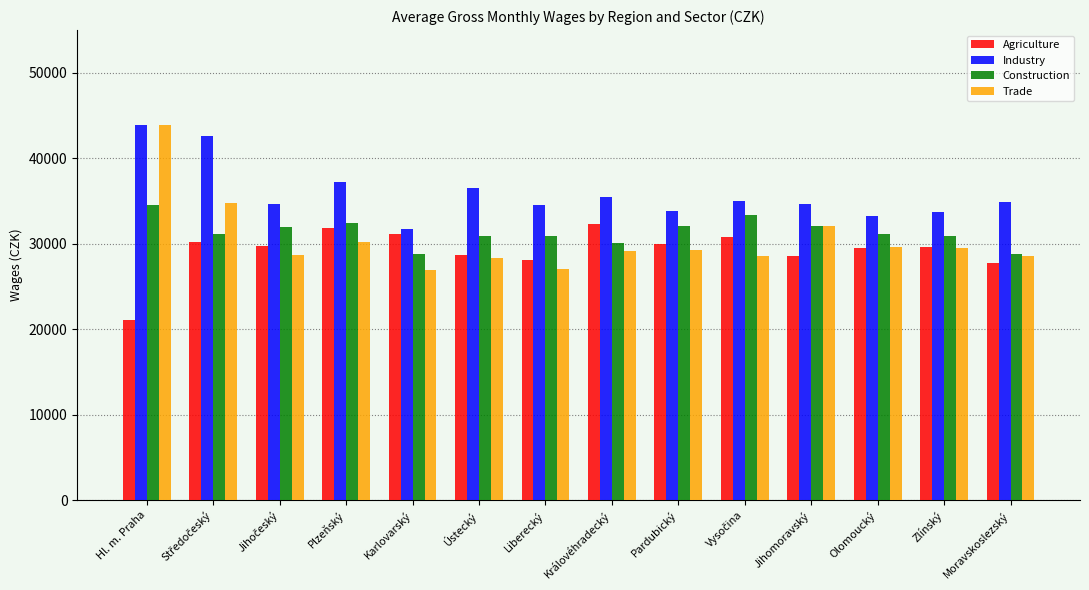

Which label corresponds to the smallest value in the chart?

Hl. m. Praha